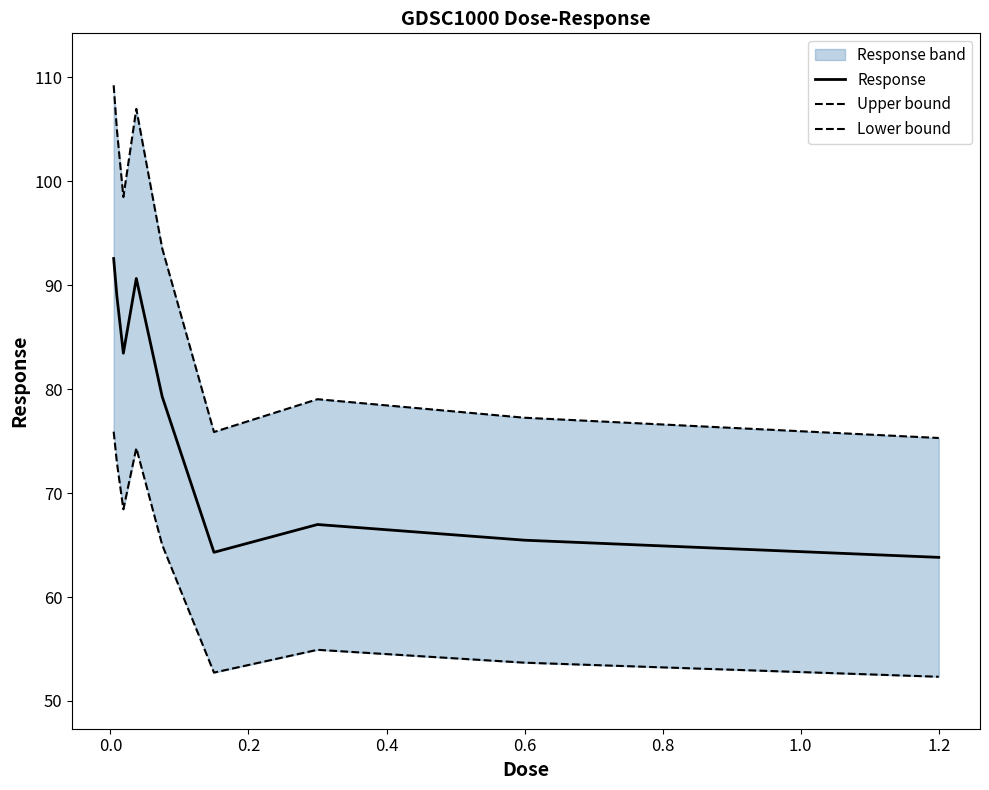

What is the greatest value displayed?

109.2